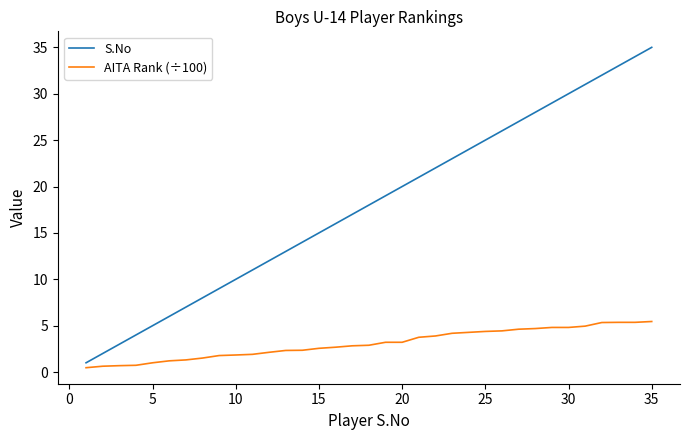

What is the lowest value of the S.No series?

1.0